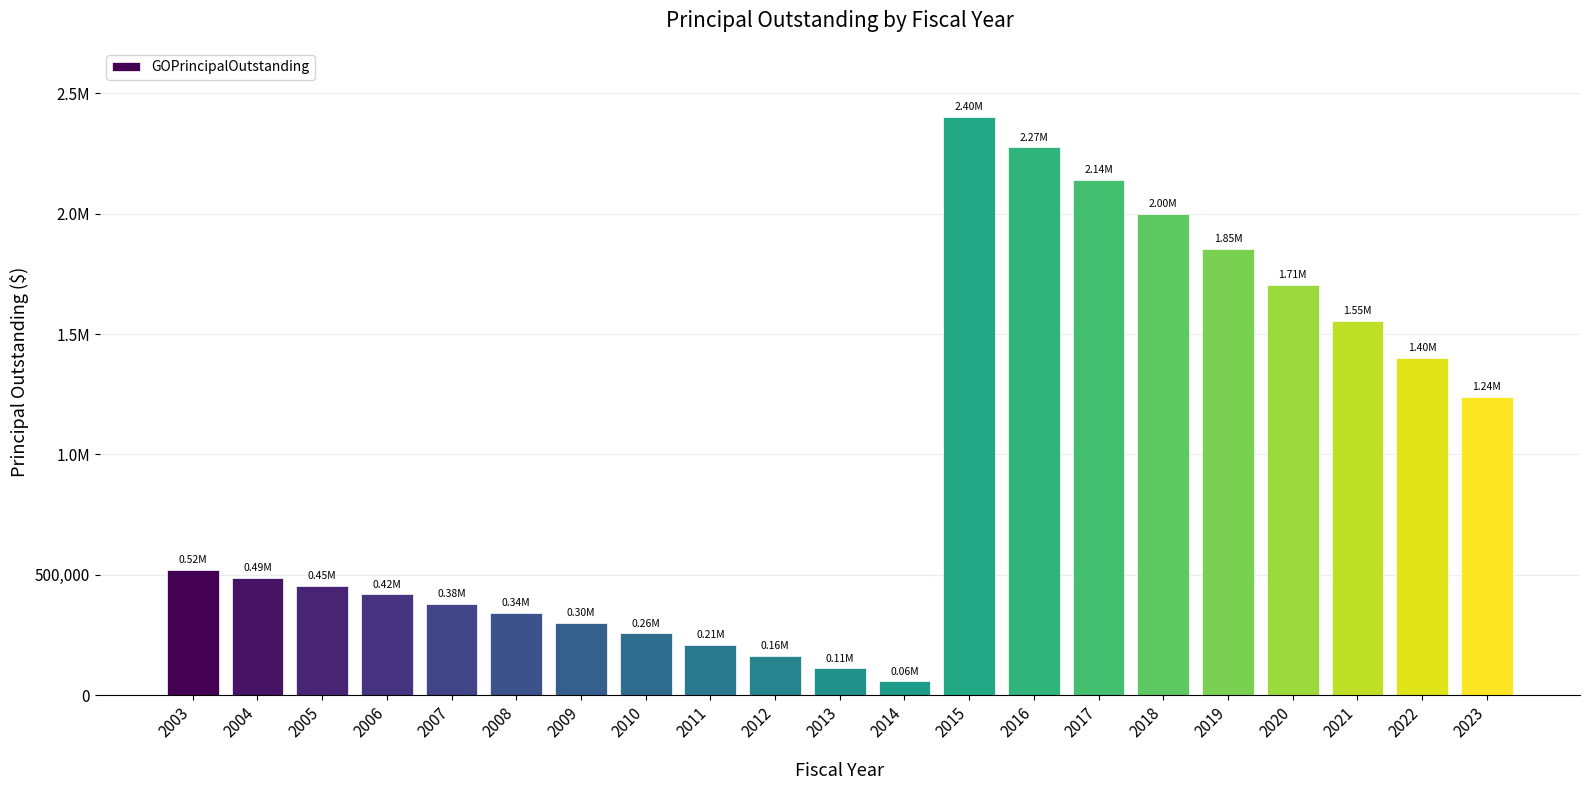

What is the value of the 7th bar from the left?

300000